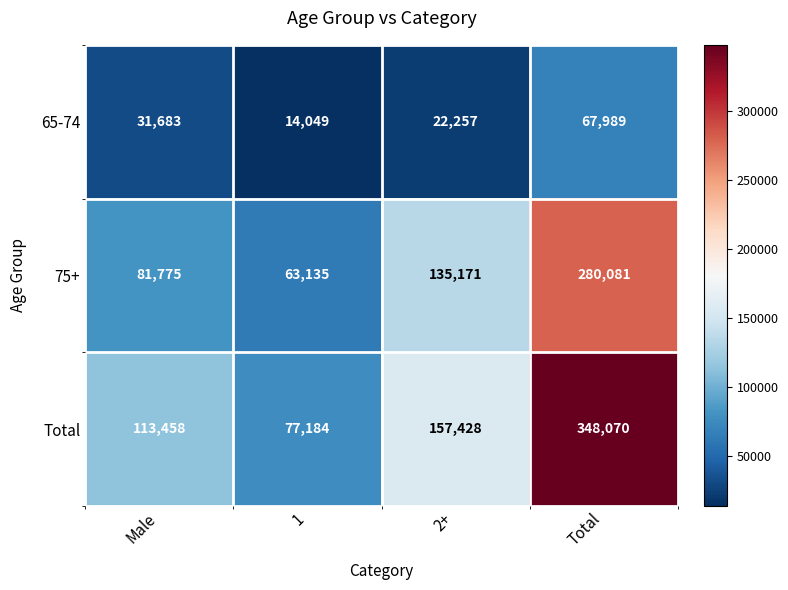

Which series has the largest total across all categories?

Total